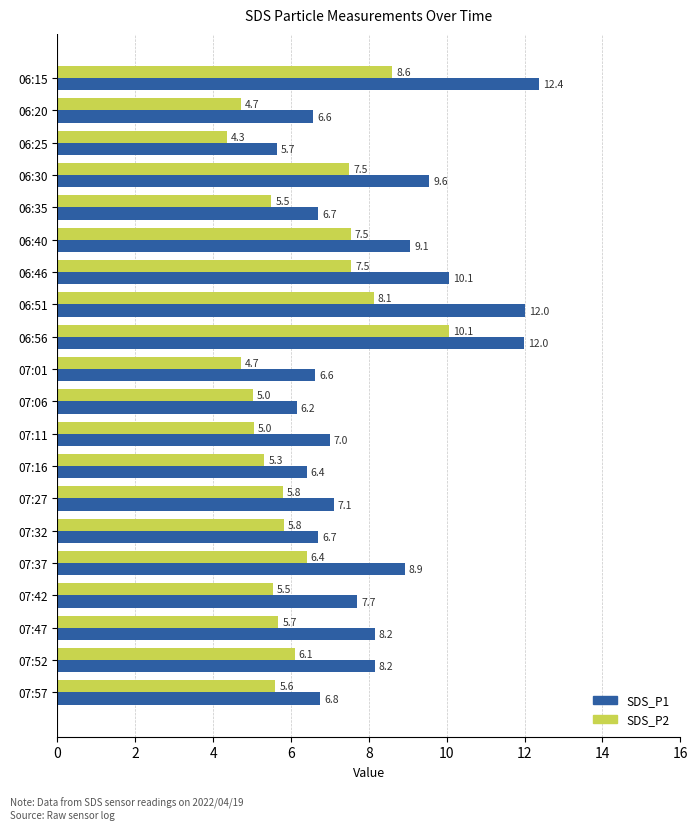

List the series in order of their peak value, lowest first.

SDS_P2, SDS_P1